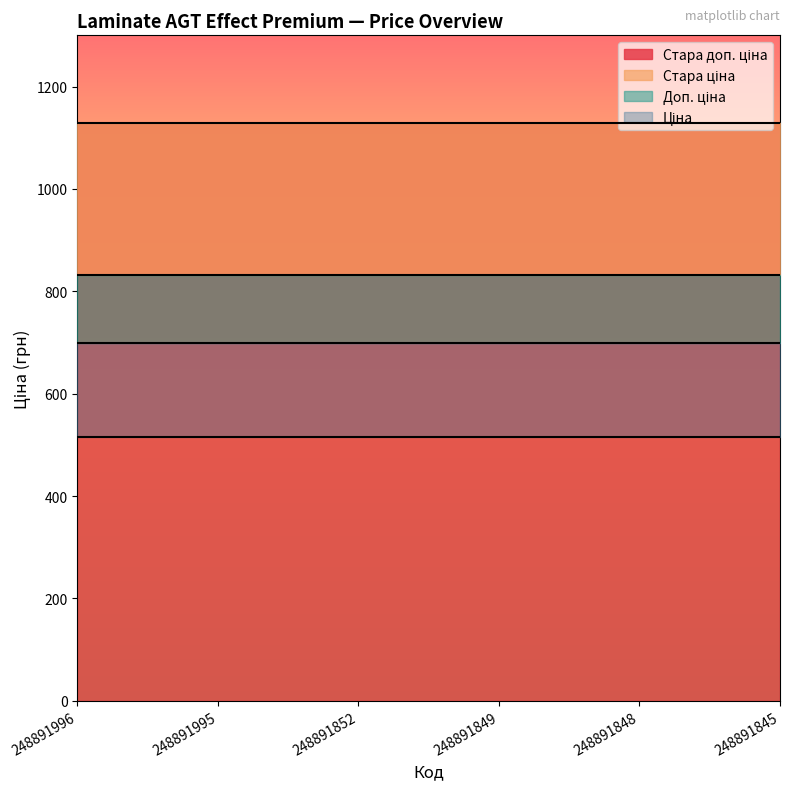

Reading left to right, what are all the values shown in this chart?

Ціна: 248891996=515.8	248891995=515.8	248891852=515.8	248891849=515.8	248891848=515.8	248891845=515.8
Стара ціна: 248891996=832.4	248891995=832.4	248891852=832.4	248891849=832.4	248891848=832.4	248891845=832.4
Доп. ціна: 248891996=699.0	248891995=699.0	248891852=699.0	248891849=699.0	248891848=699.0	248891845=699.0
Стара доп. ціна: 248891996=1128.0	248891995=1128.0	248891852=1128.0	248891849=1128.0	248891848=1128.0	248891845=1128.0